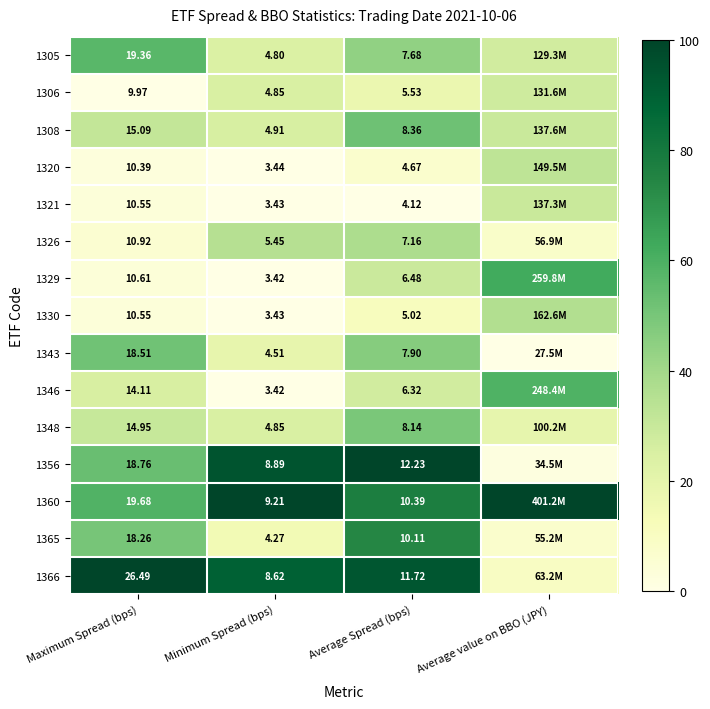

What is the spread (max minus min) of values at Maximum Spread (bps)?

16.5